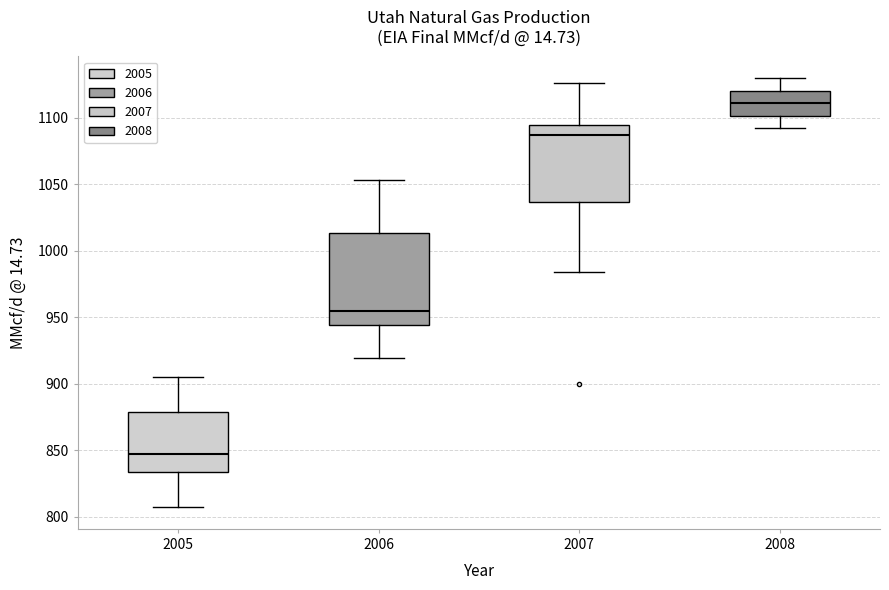

Reading left to right, read every box against the y-axis: the position of its median line, the range the box covers, and the ends of its whiskers. The values are not printed on the chart, so give them approximately, as read against the axis.

2005: median 850, box 835 to 880, whiskers 805 to 905
2006: median 955, box 945 to 1015, whiskers 920 to 1055
2007: median 1085, box 1035 to 1095, whiskers 985 to 1125
2008: median 1110, box 1100 to 1120, whiskers 1090 to 1130